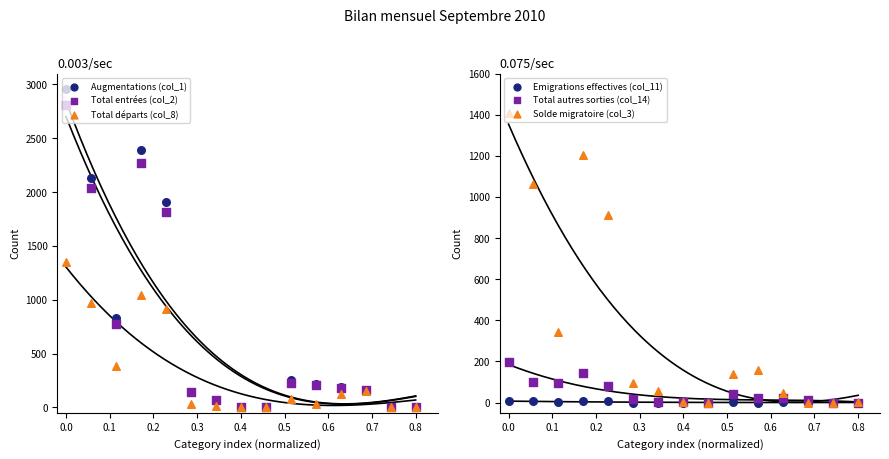

Which series contains the highest Y value?

Augmentations (col_1)